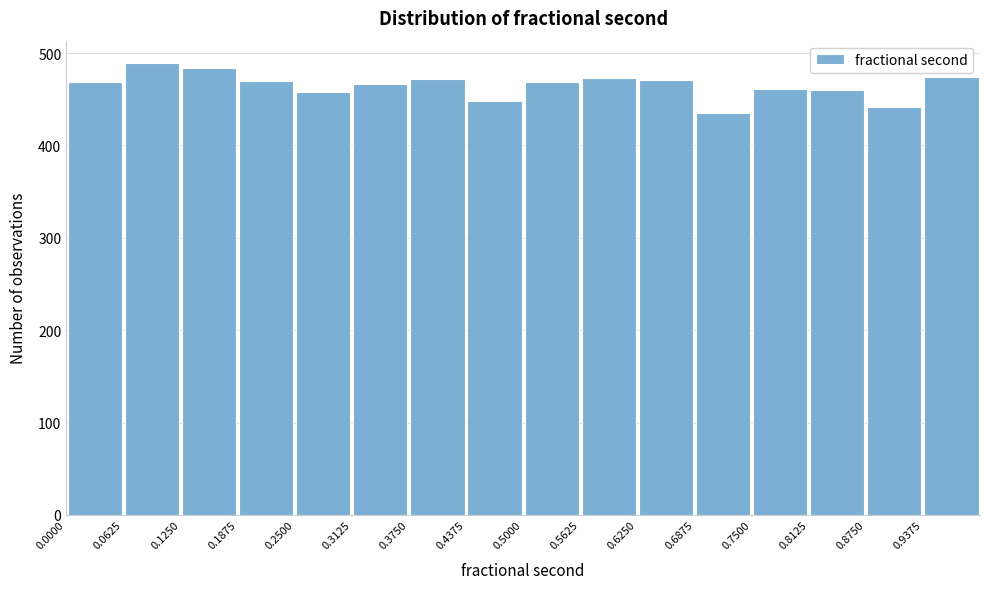

Reading left to right, list every bar in this chart as the range it spans on the x-axis followed by its height. Neither the bar edges nor the heights are printed on the chart, so give them approximately, as read against the axes.

0.00 to 0.06: 470
0.06 to 0.13: 490
0.13 to 0.19: 480
0.19 to 0.25: 470
0.25 to 0.31: 460
0.31 to 0.38: 470
0.38 to 0.44: 470
0.44 to 0.50: 450
0.50 to 0.56: 470
0.56 to 0.63: 470
0.63 to 0.69: 470
0.69 to 0.75: 440
0.75 to 0.81: 460
0.81 to 0.88: 460
0.88 to 0.94: 440
0.94 to 1.00: 470